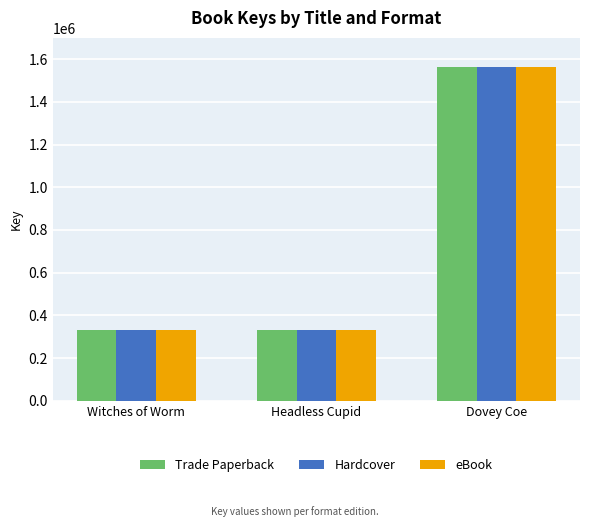

Which category has the highest value in the Hardcover series?

Dovey Coe